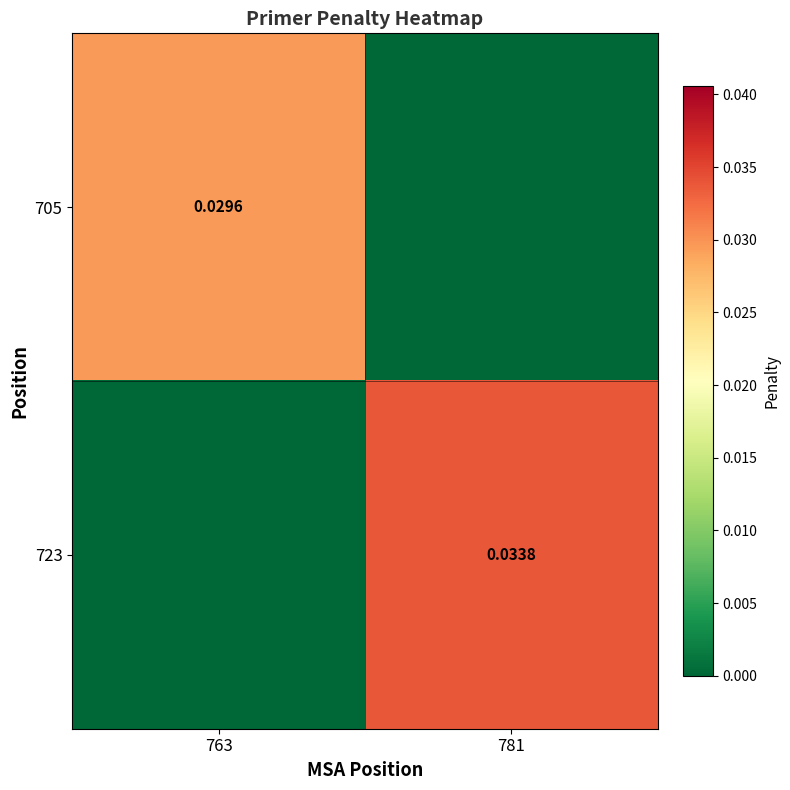

The 723 series shows -0.0 at 763. True or false?

False